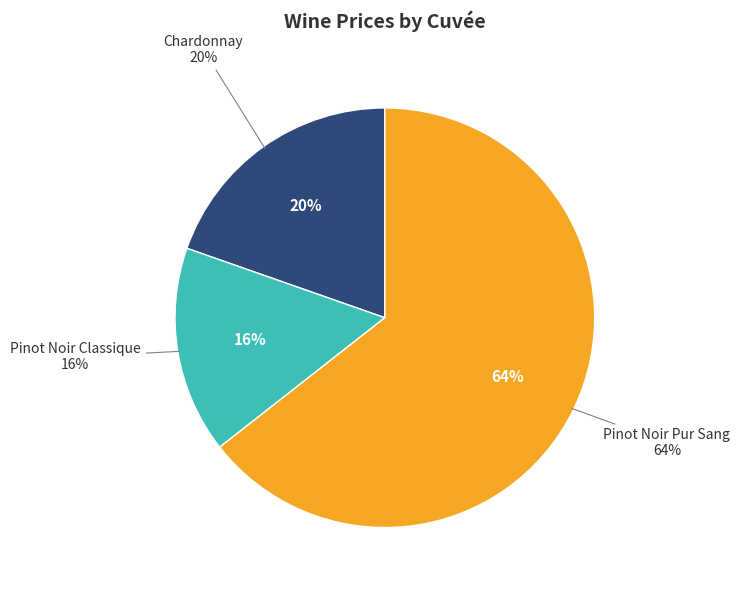

The Pinot Noir Pur Sang slice represents 64% of the pie. True or false?

True